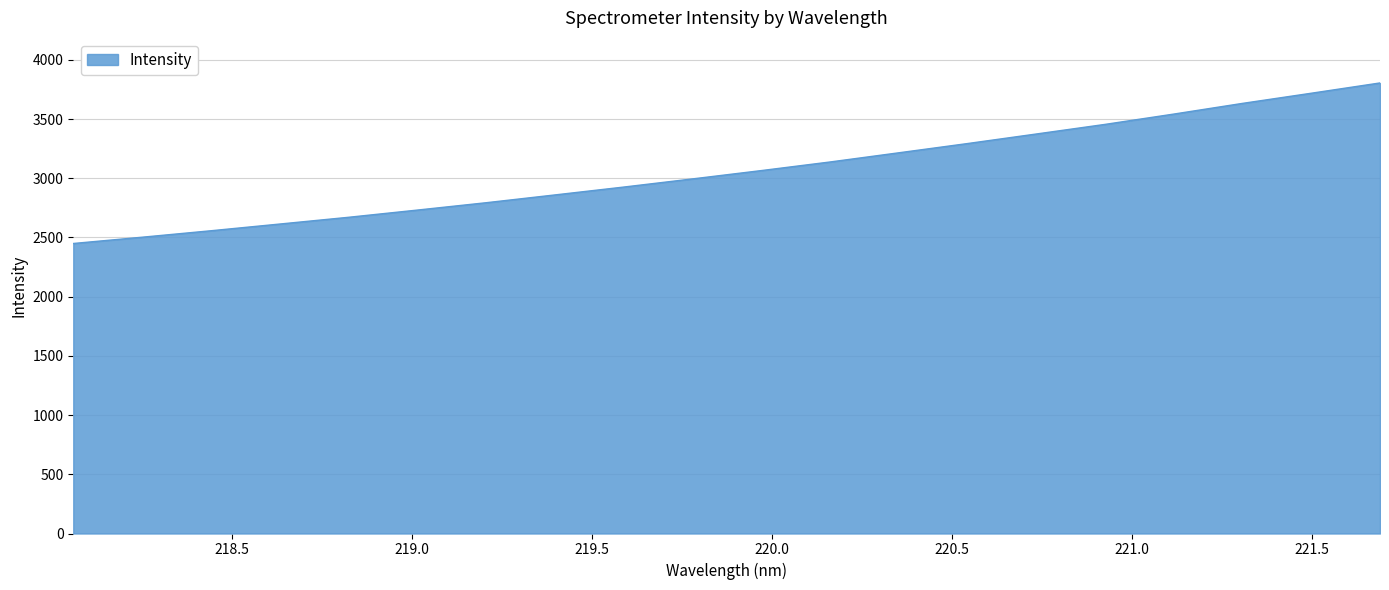

What is the smallest value displayed?

2448.9